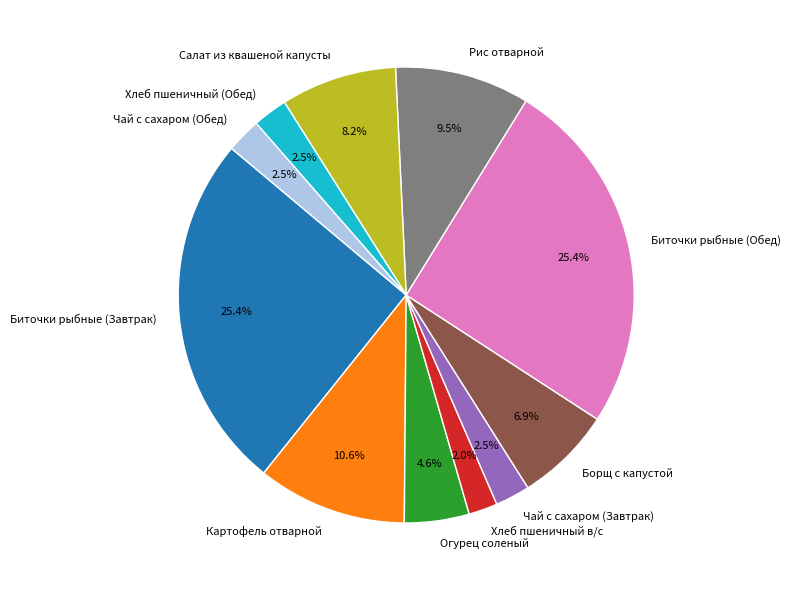

How many slices are in this pie chart?

11